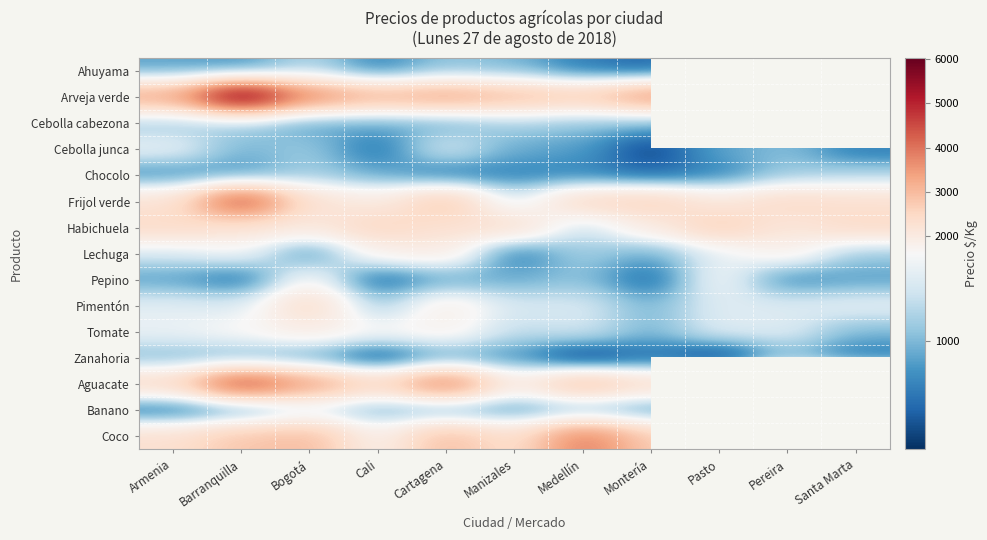

Which series has the widest spread of values?

Arveja verde